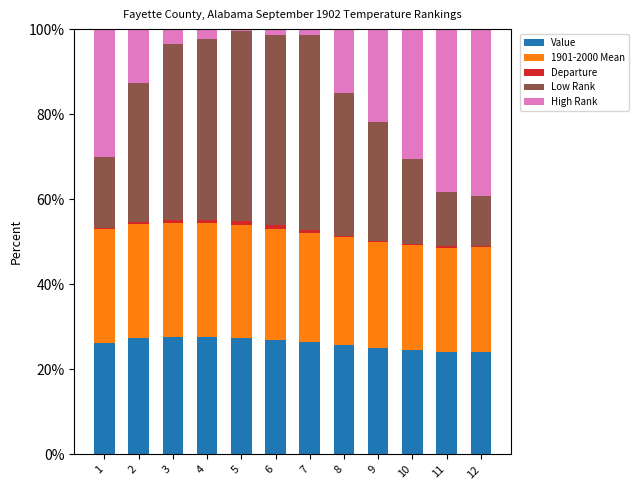

The value of Value at 5 is 37.7. True or false?

False